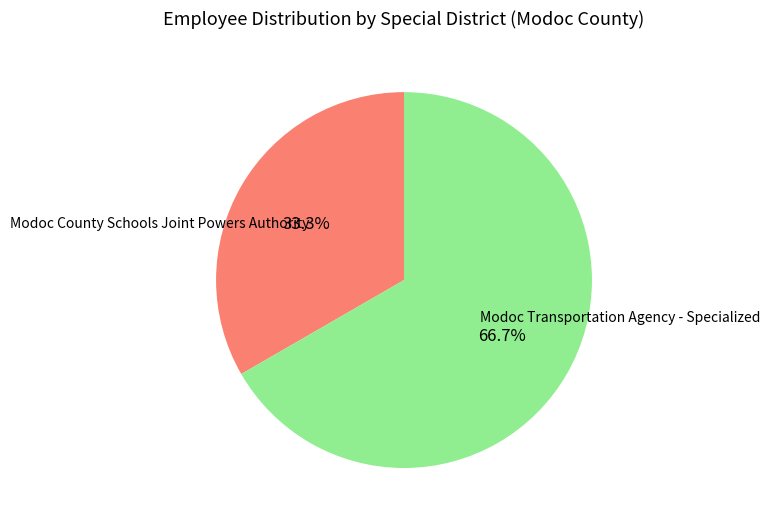

Which category has the smallest portion of the pie?

Modoc County Schools Joint Powers Authority